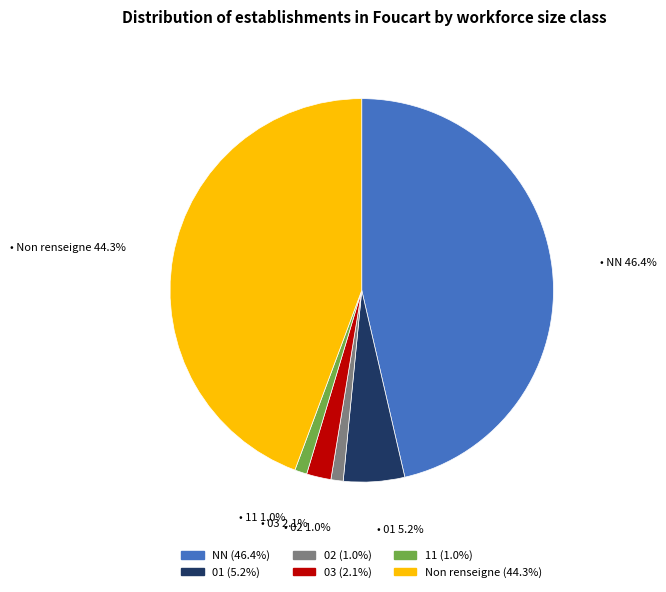

Does any single category account for the majority?

No